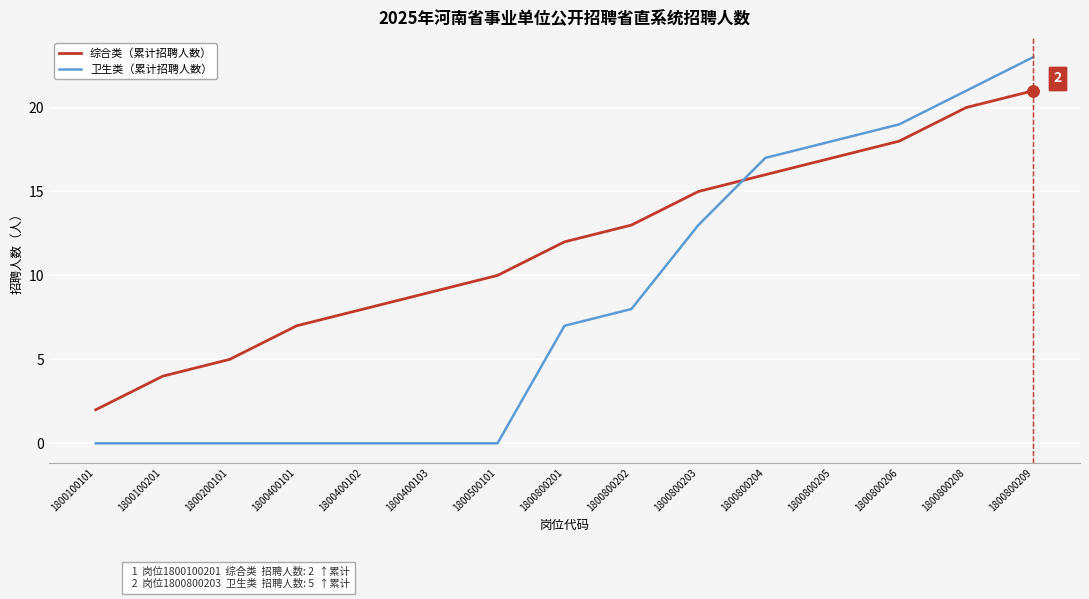

How many series are shown in this chart?

2